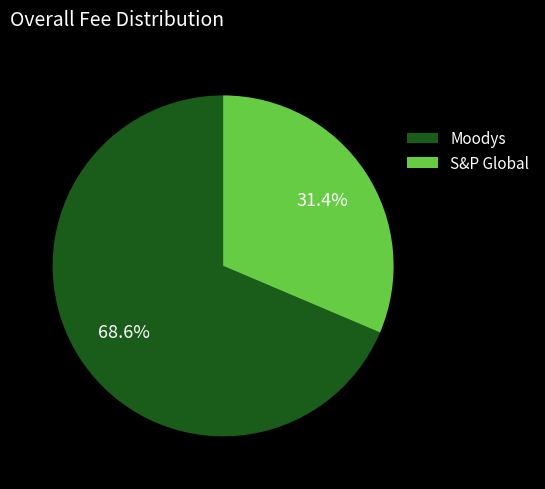

To the nearest percent, what is the combined percentage of Moodys and S&P Global?

100%